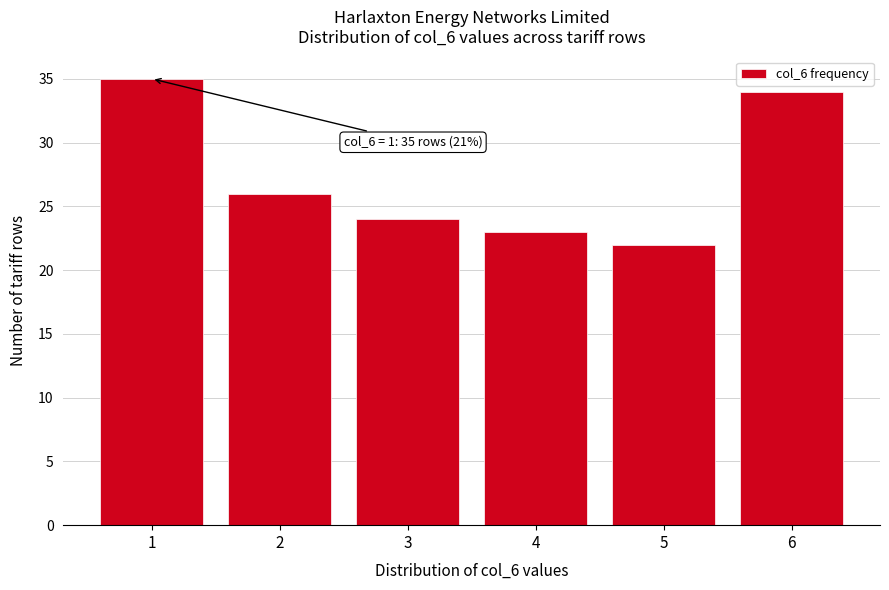

Reading left to right, extract all data points from this chart.

1=35	2=26	3=24	4=23	5=22	6=34